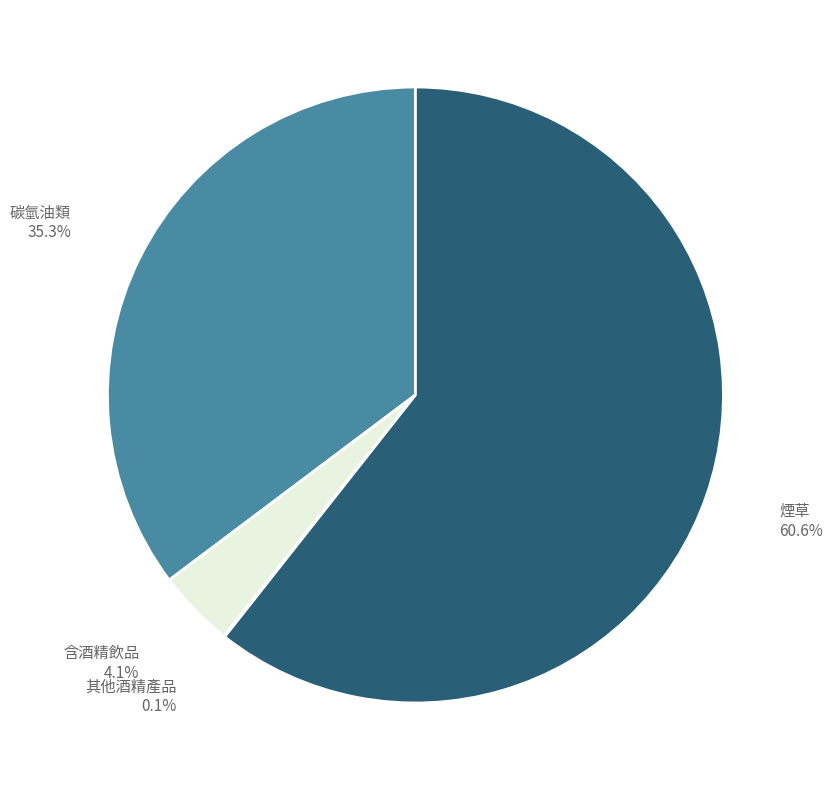

Is there a majority slice in this chart?

Yes